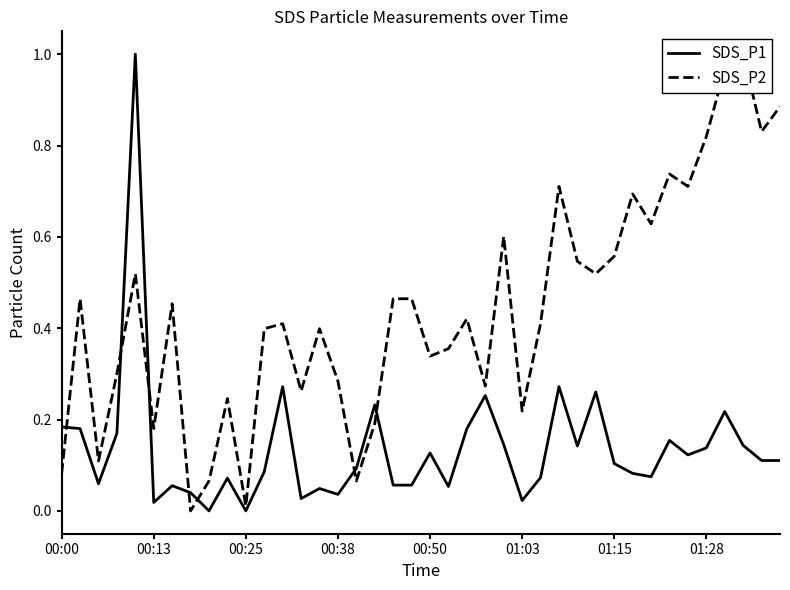

True or false: SDS_P2 has a value of 0.4 at 21.

True